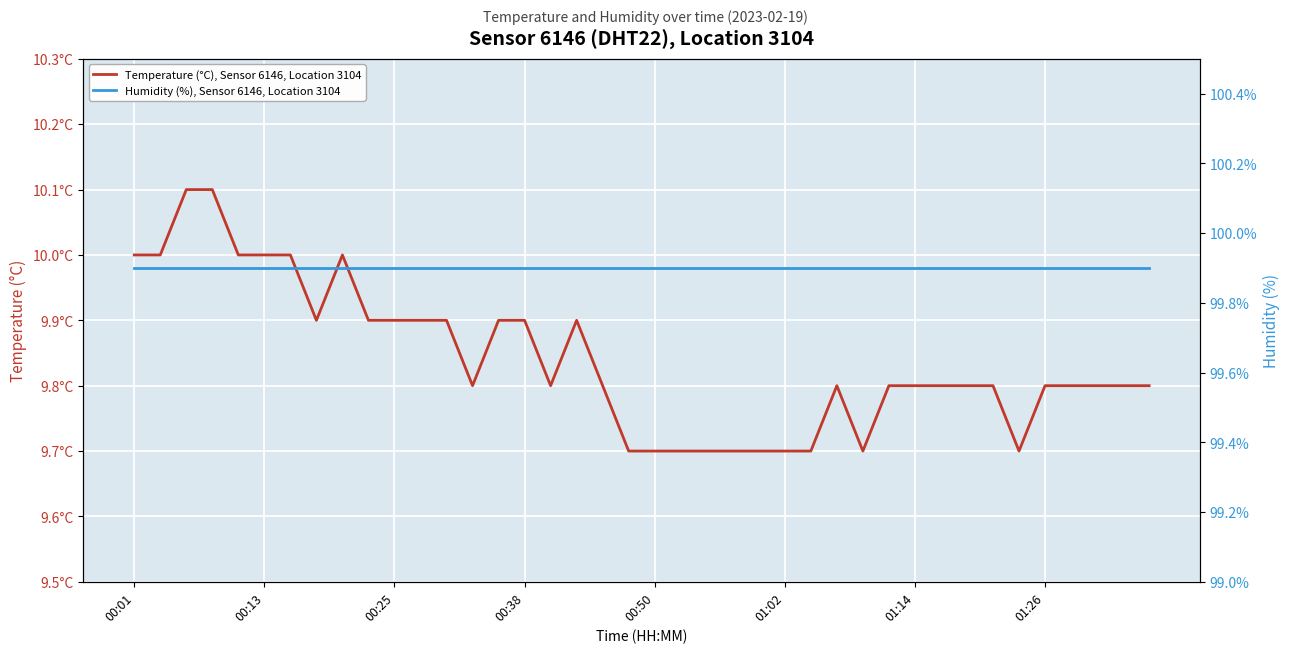

Which series has the largest range (max minus min)?

Temperature (°C), Sensor 6146, Location 3104